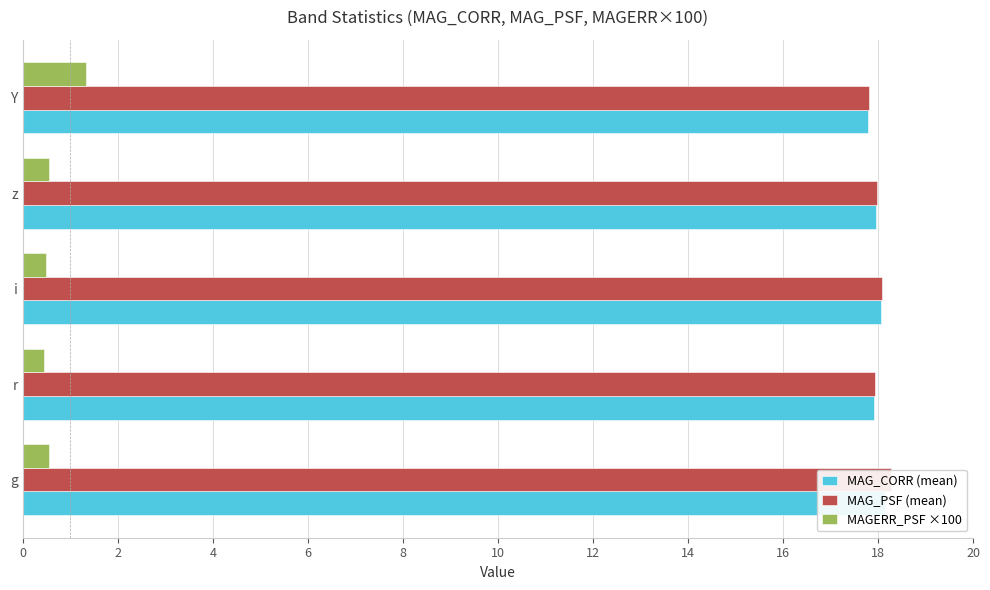

What is the value of the MAG_PSF (mean) bar at the 4th from the left?

18.0